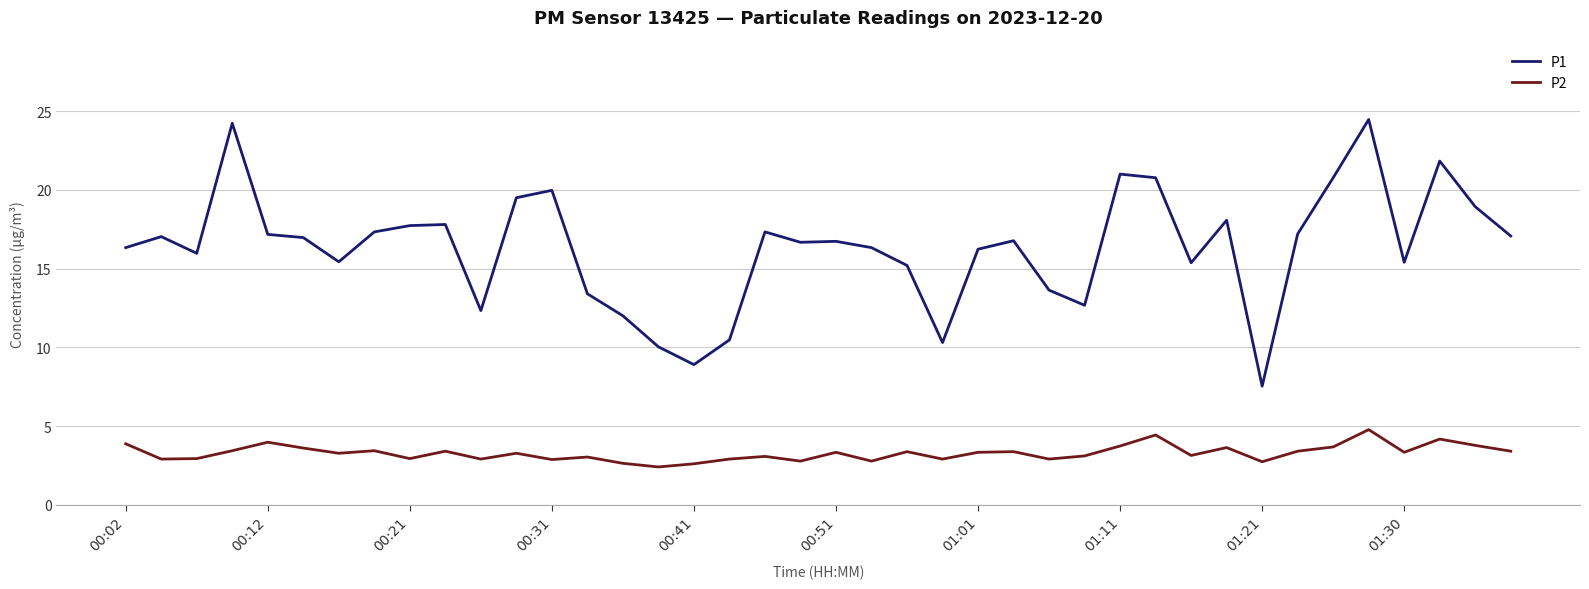

Which series has the largest total across all categories?

P1